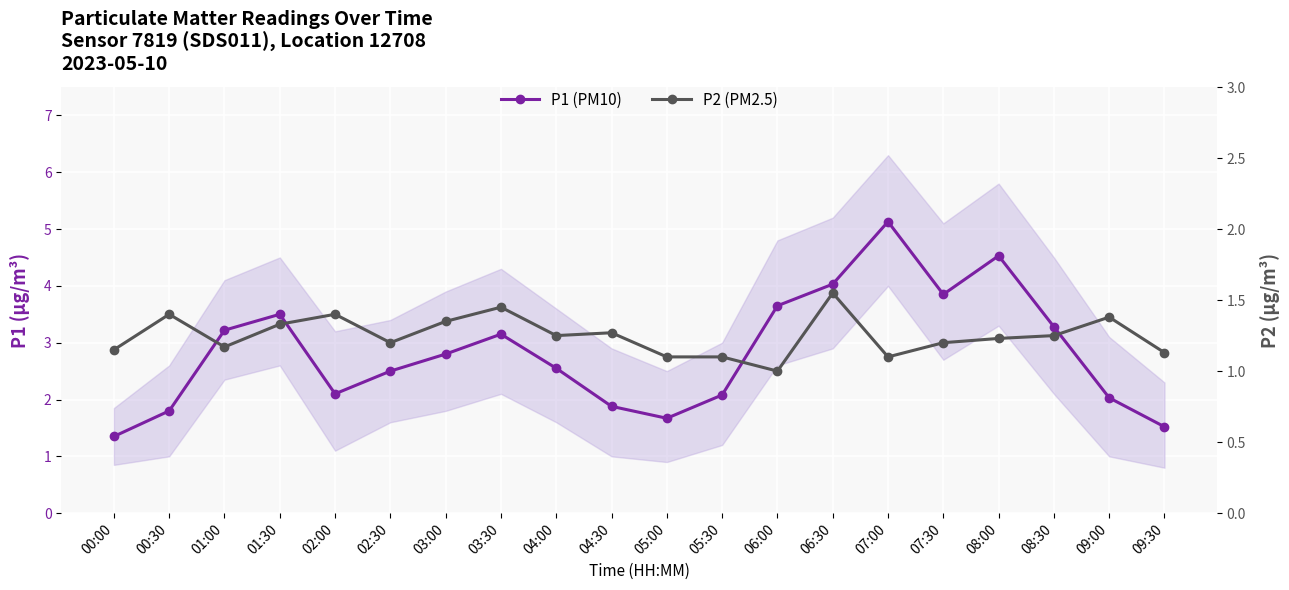

What are all the series names shown in the legend?

P1 (PM10), P2 (PM2.5)